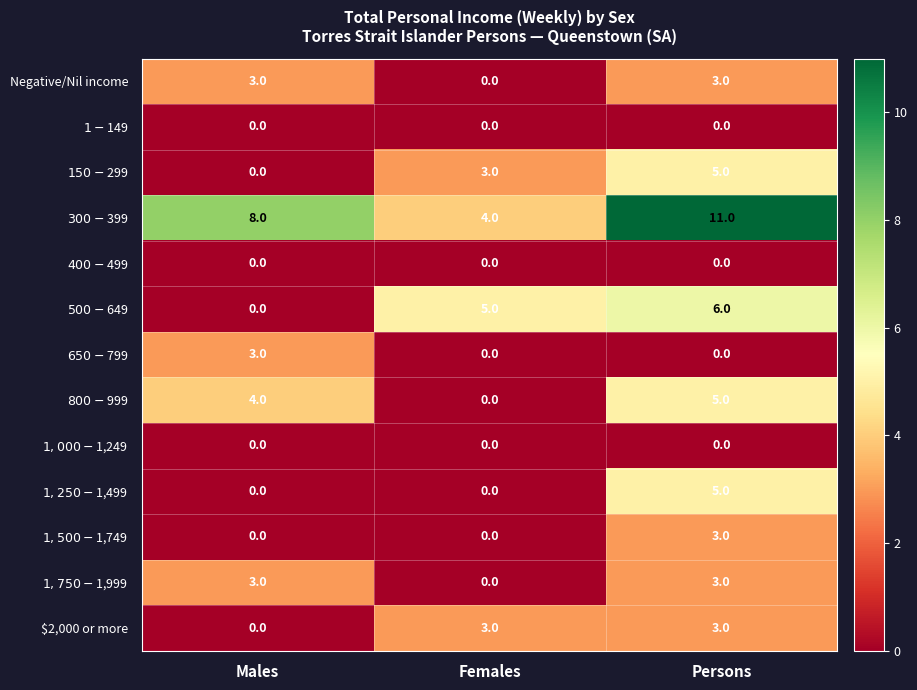

What is the difference between the highest and lowest values at Persons?

11